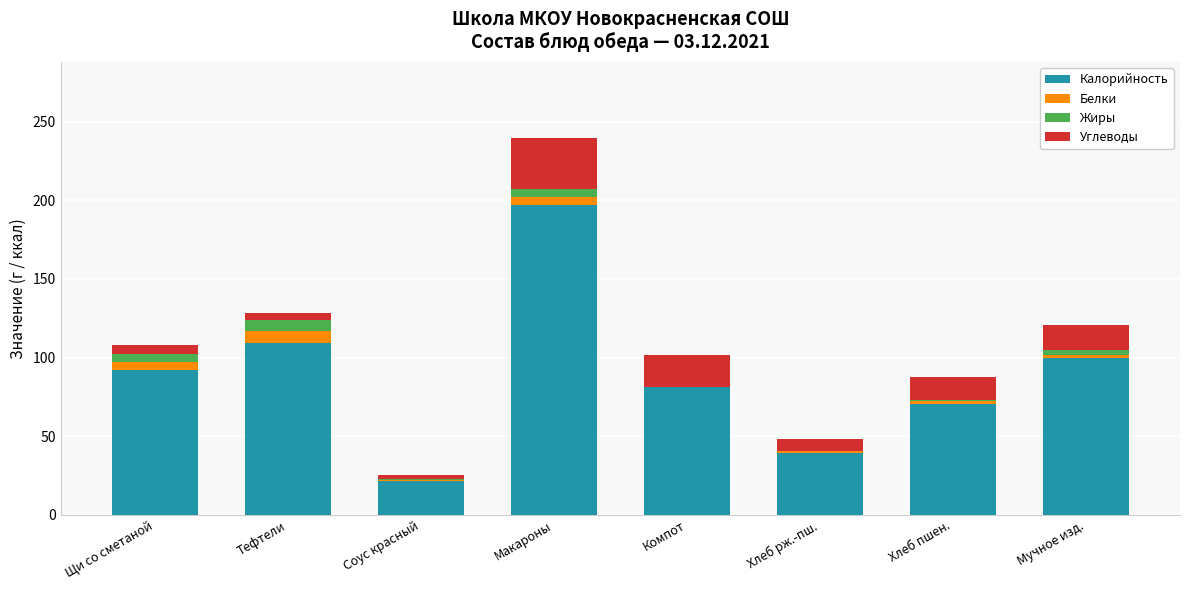

At which label does Калорийность reach its peak?

Макароны